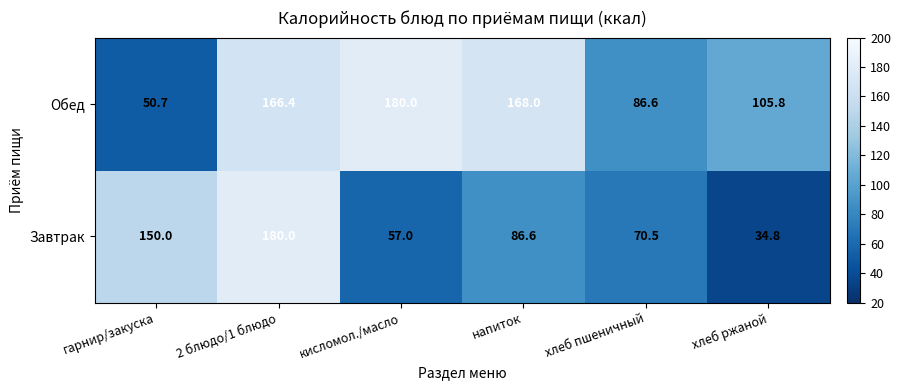

At which label does Завтрак first exceed 86?

гарнир/закуска